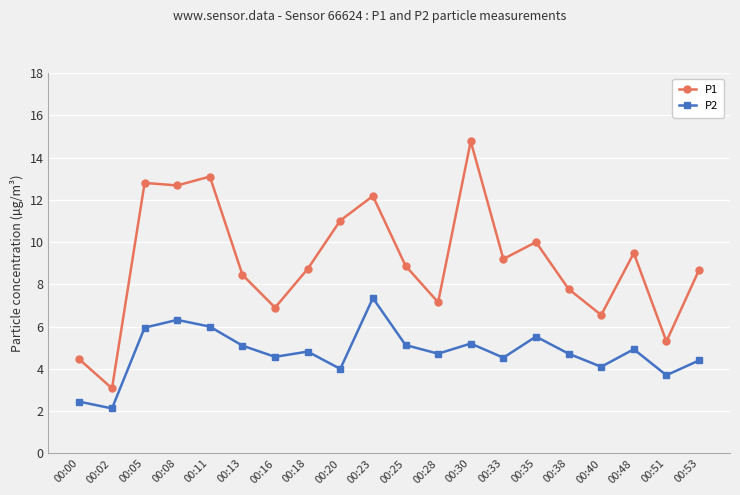

Rank the series by their maximum value, from lowest to highest.

P2, P1